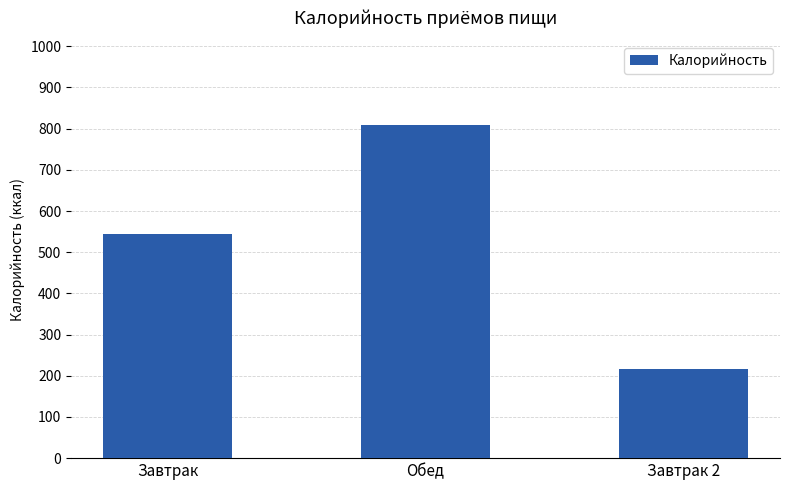

How many values are below 545?

1